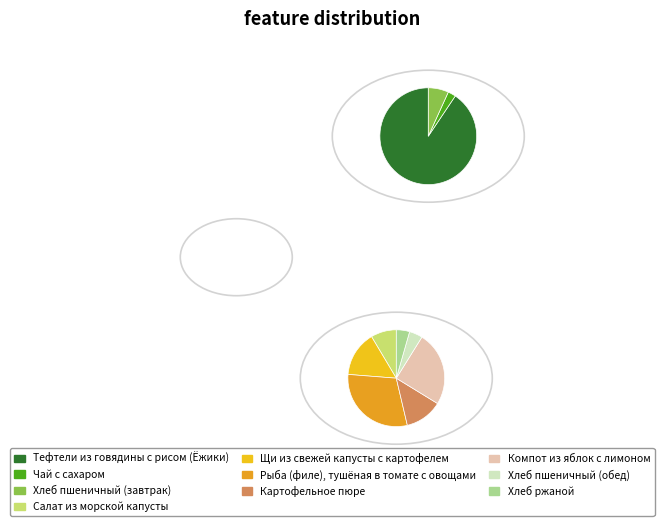

Is it true that Компот из яблок с лимоном is 22% of the pie?

False